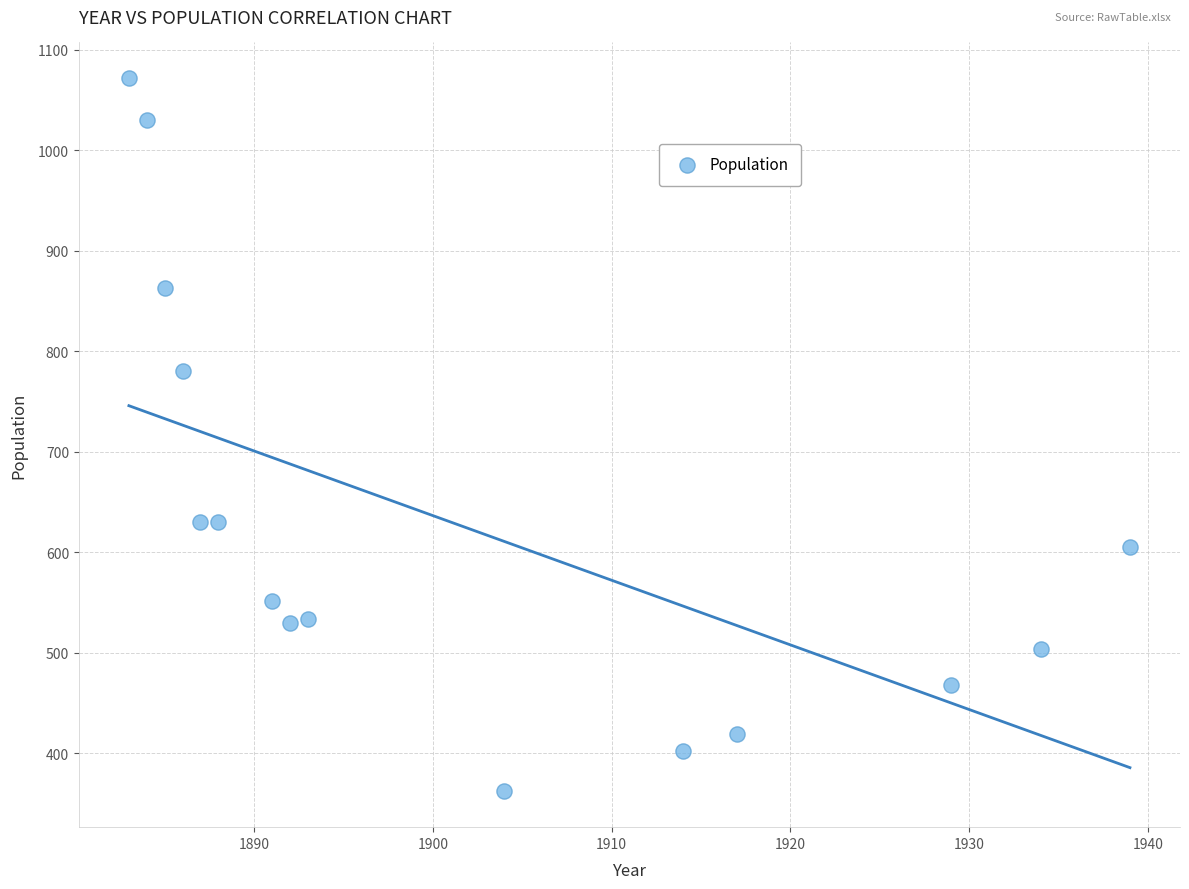

What Y value in the scatter plot is closest to 717?

781